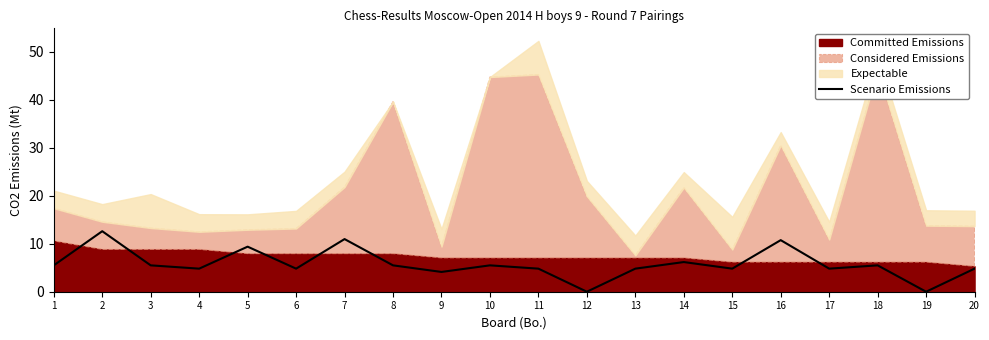

What is the change in value from 5 to 20?

-4.6